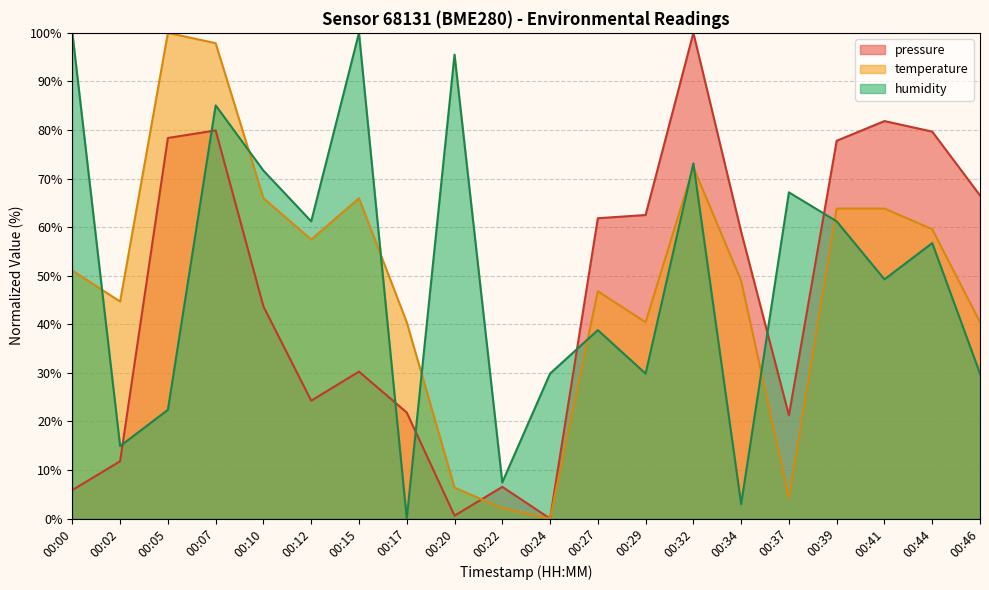

Reading left to right, extract all data points from this chart.

pressure: 5.9	11.8	78.4	79.9	43.7	24.3	30.3	21.8	0.6	6.5	0.0	61.8	62.5	100.0	59.1	21.3	77.8	81.8	79.7	66.5
temperature: 51.1	44.7	100.0	97.9	66.0	57.4	66.0	40.4	6.4	2.1	0.0	46.8	40.4	72.3	48.9	4.3	63.8	63.8	59.6	40.4
humidity: 100.0	14.9	22.4	85.1	71.6	61.2	100.0	0.0	95.5	7.5	29.9	38.8	29.9	73.1	3.0	67.2	61.2	49.3	56.7	29.9